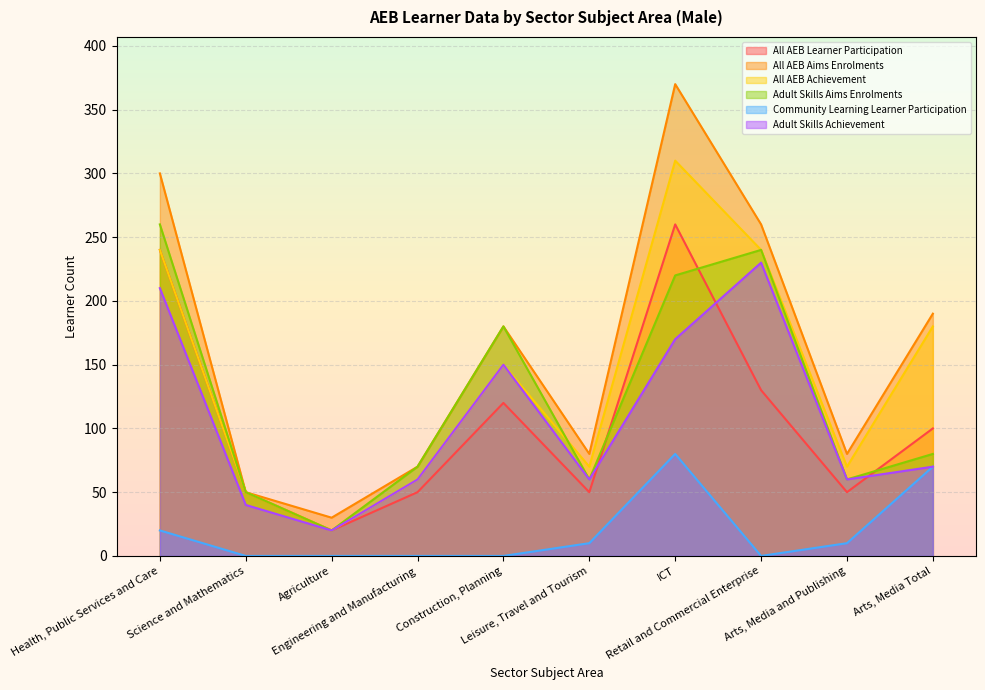

Which series has the largest range (max minus min)?

All AEB Aims Enrolments